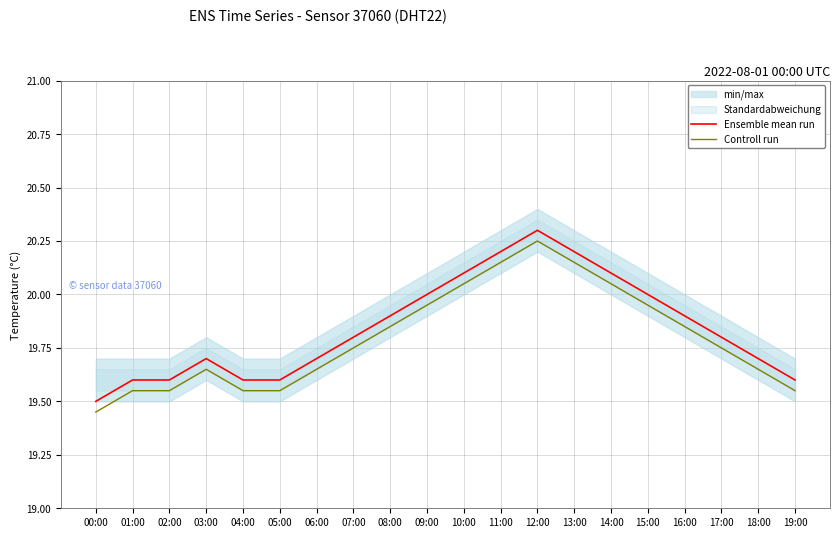

Where is Controll run nearest to the value 19?

00:00